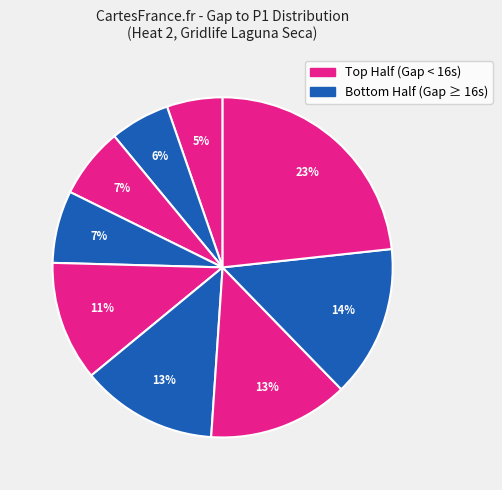

Count the number of slices in the pie.

9